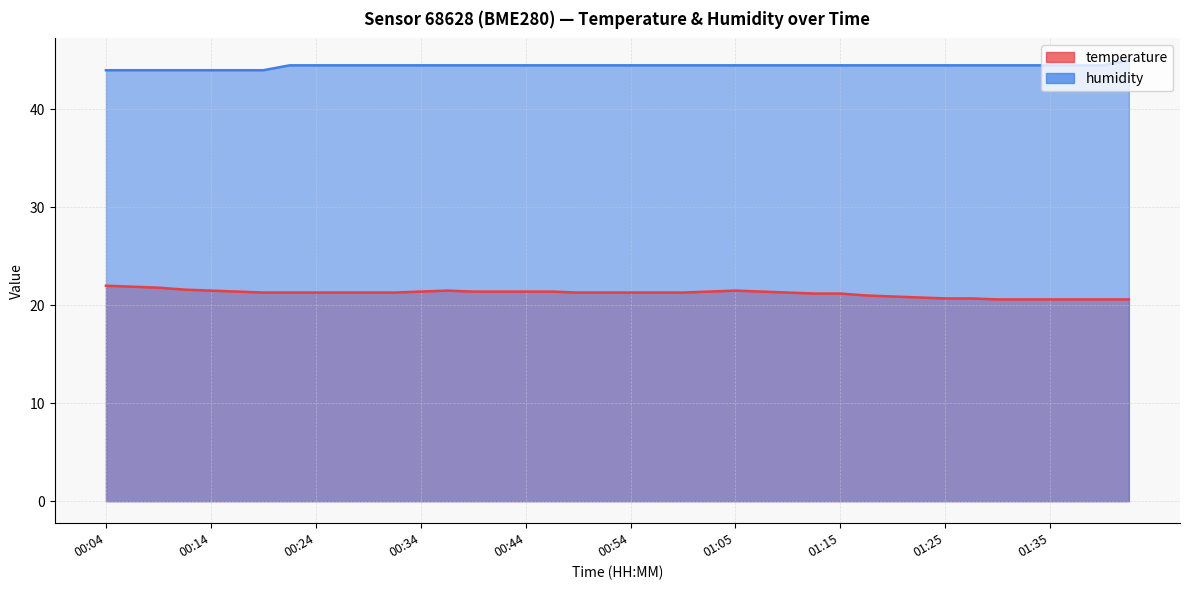

Count the number of data series in this chart.

2